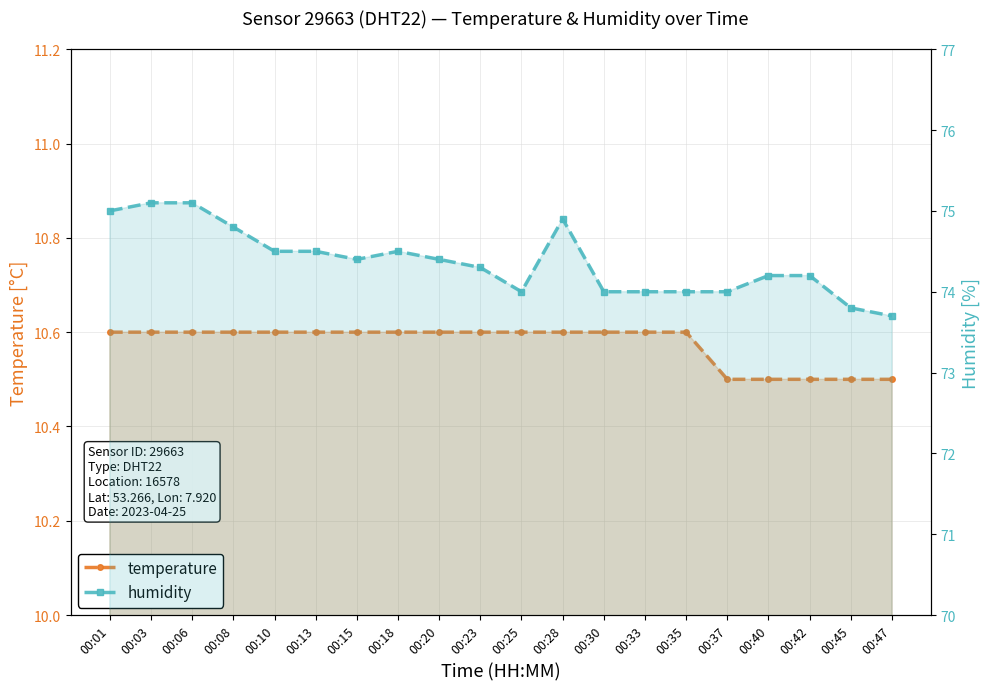

Reading left to right, transcribe all the data shown in this chart.

temperature: 10.6	10.6	10.6	10.6	10.6	10.6	10.6	10.6	10.6	10.6	10.6	10.6	10.6	10.6	10.6	10.5	10.5	10.5	10.5	10.5
humidity: 75.0	75.1	75.1	74.8	74.5	74.5	74.4	74.5	74.4	74.3	74.0	74.9	74.0	74.0	74.0	74.0	74.2	74.2	73.8	73.7